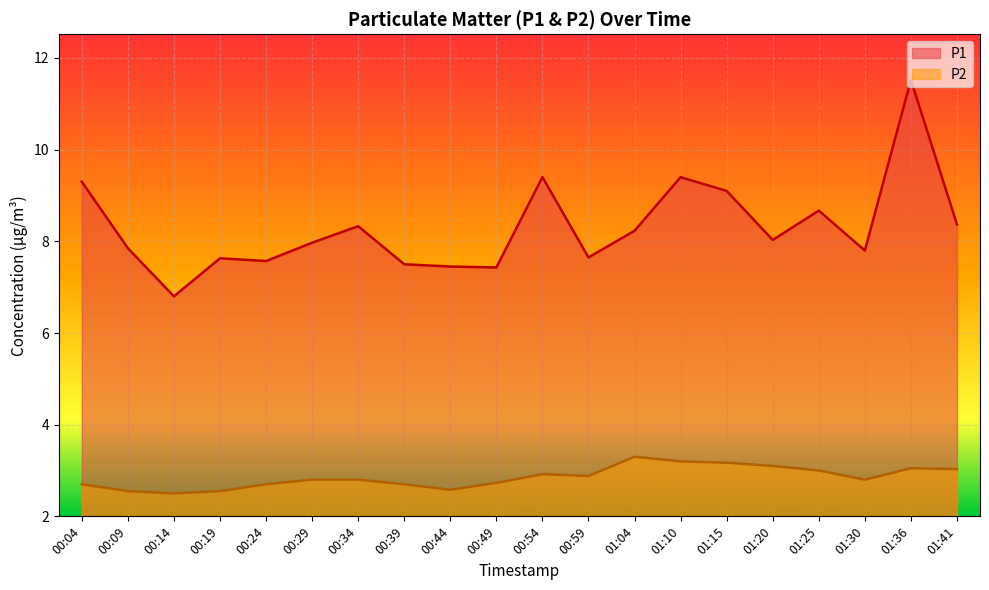

How many lines are shown in the chart?

2